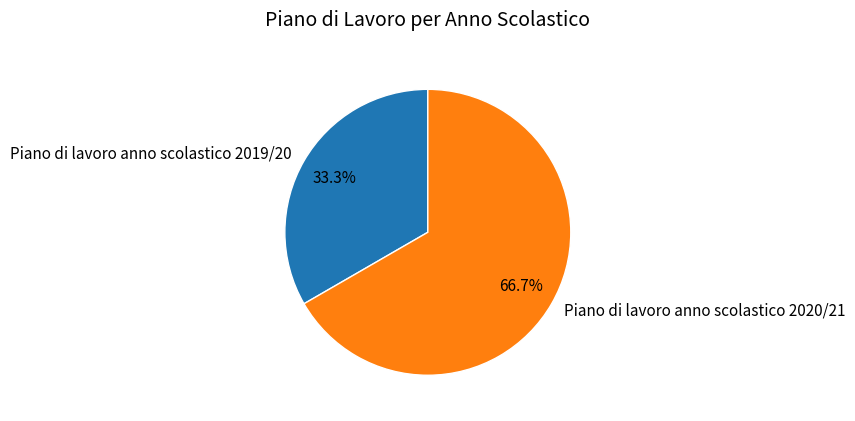

How many segments does this pie chart have?

2